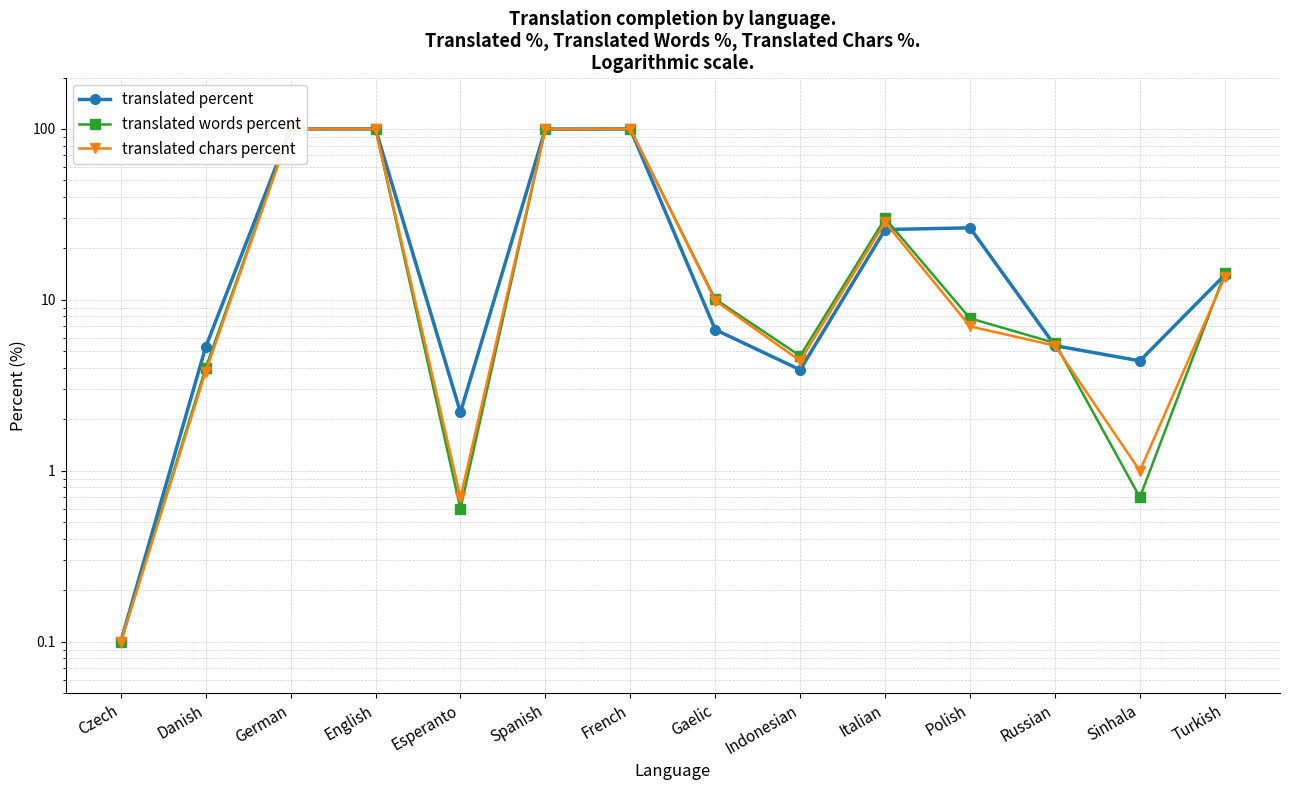

Does the chart have visible grid lines?

Yes